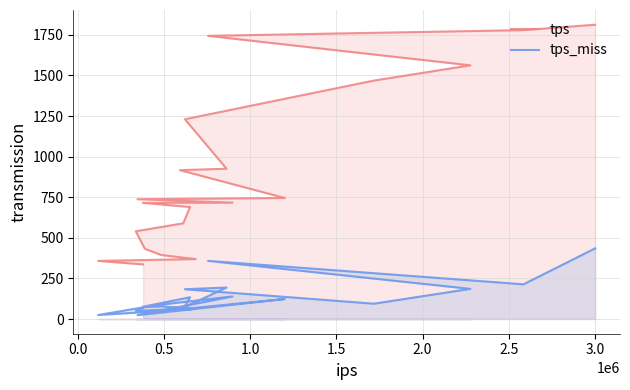

True or false: tps_miss and tps cross at least once.

False